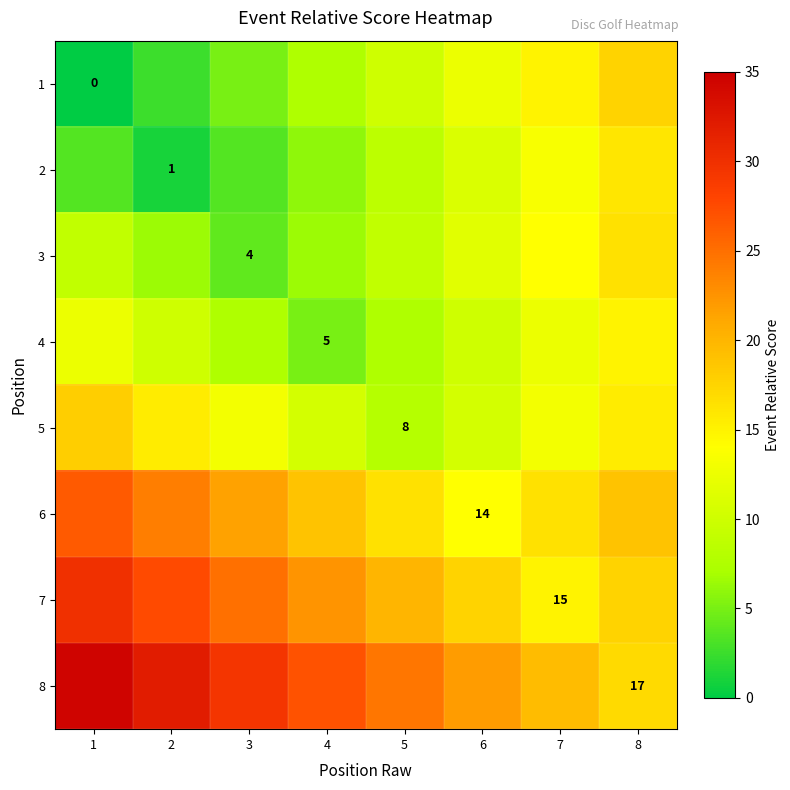

Is it true that 5 equals 8.0 at 5?

True